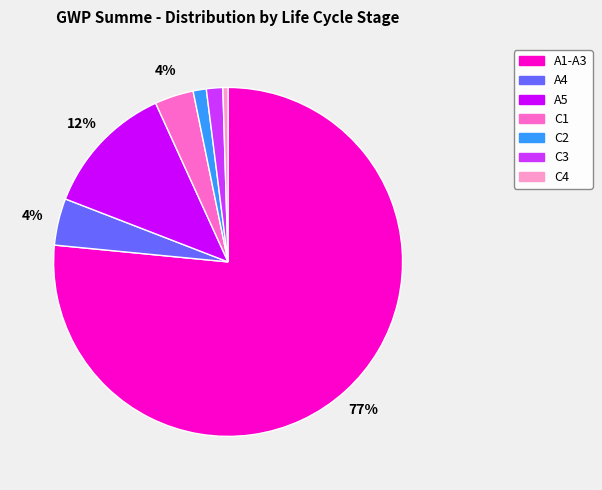

To the nearest percent, what is the average slice percentage?

14%